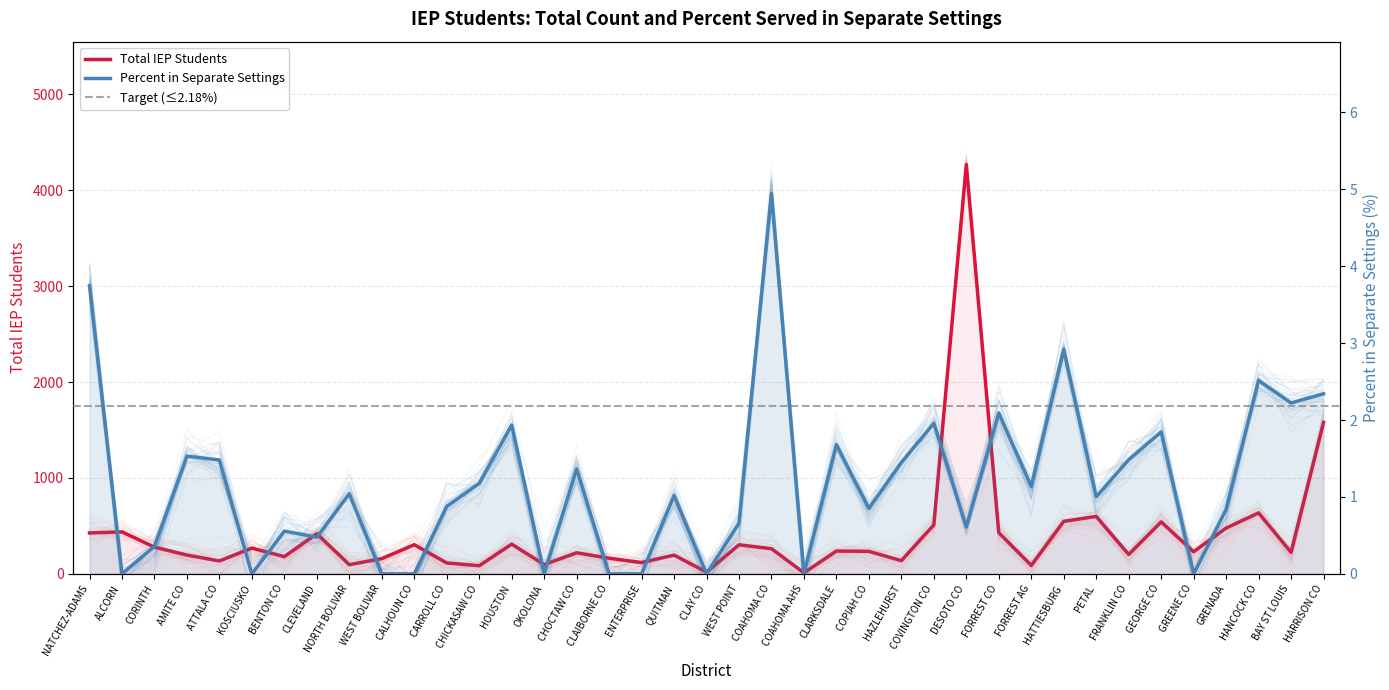

What is the label of the 5th point from the right?

GREENE CO